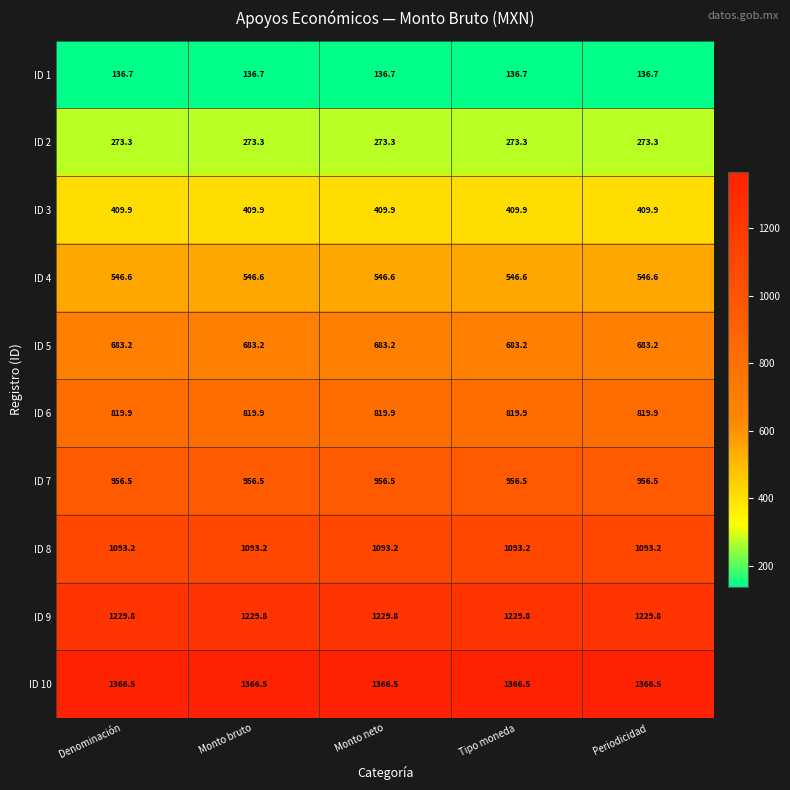

At how many categories does at least one series exceed 1006?

5